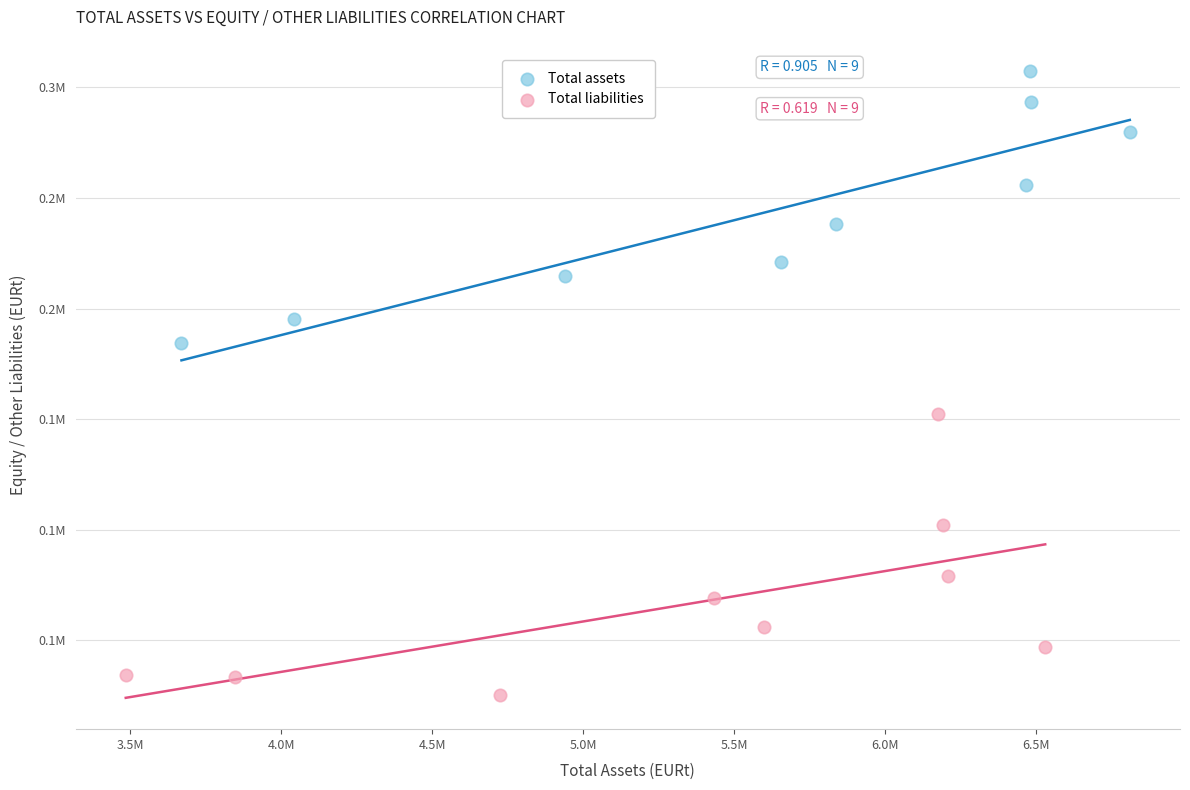

Which series contains the lowest Y value?

Total liabilities